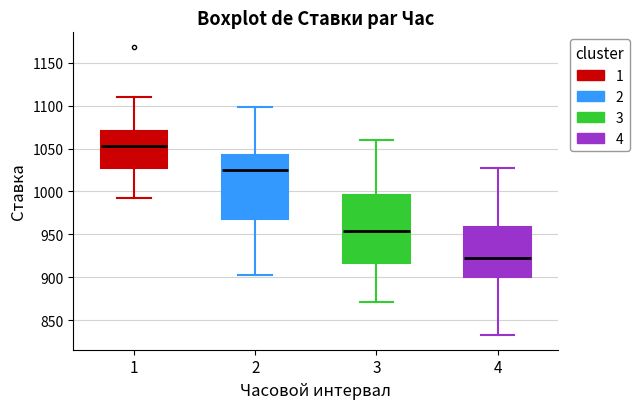

Where does the lower whisker of the box at x = 4 end on the y-axis? The values are not printed on the chart, so give them approximately, as read against the axis.

830